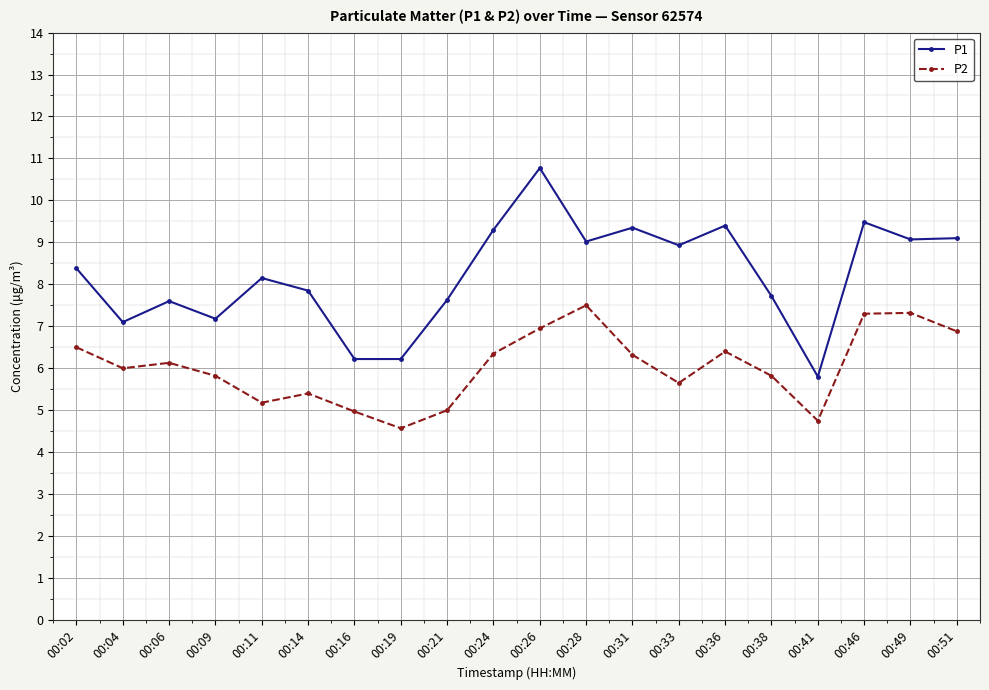

How many lines are shown in the chart?

2